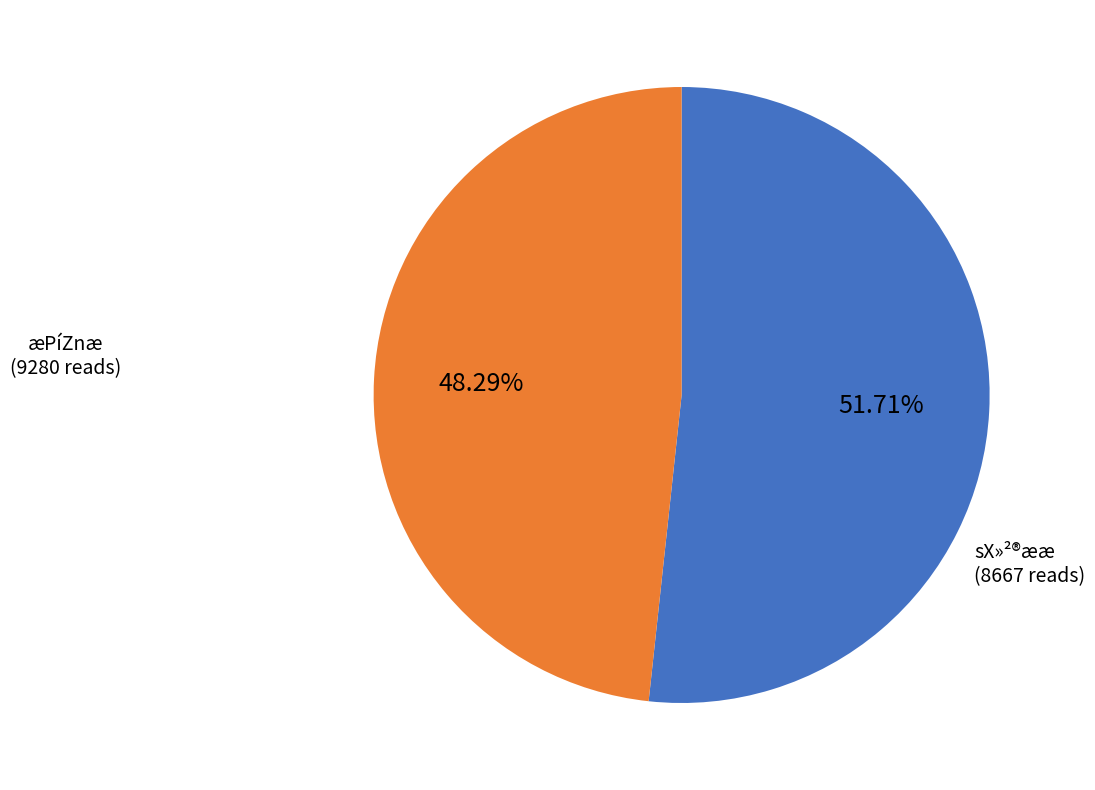

Between sX»²®ææ and æPíZnæ, which is larger?

sX»²®ææ